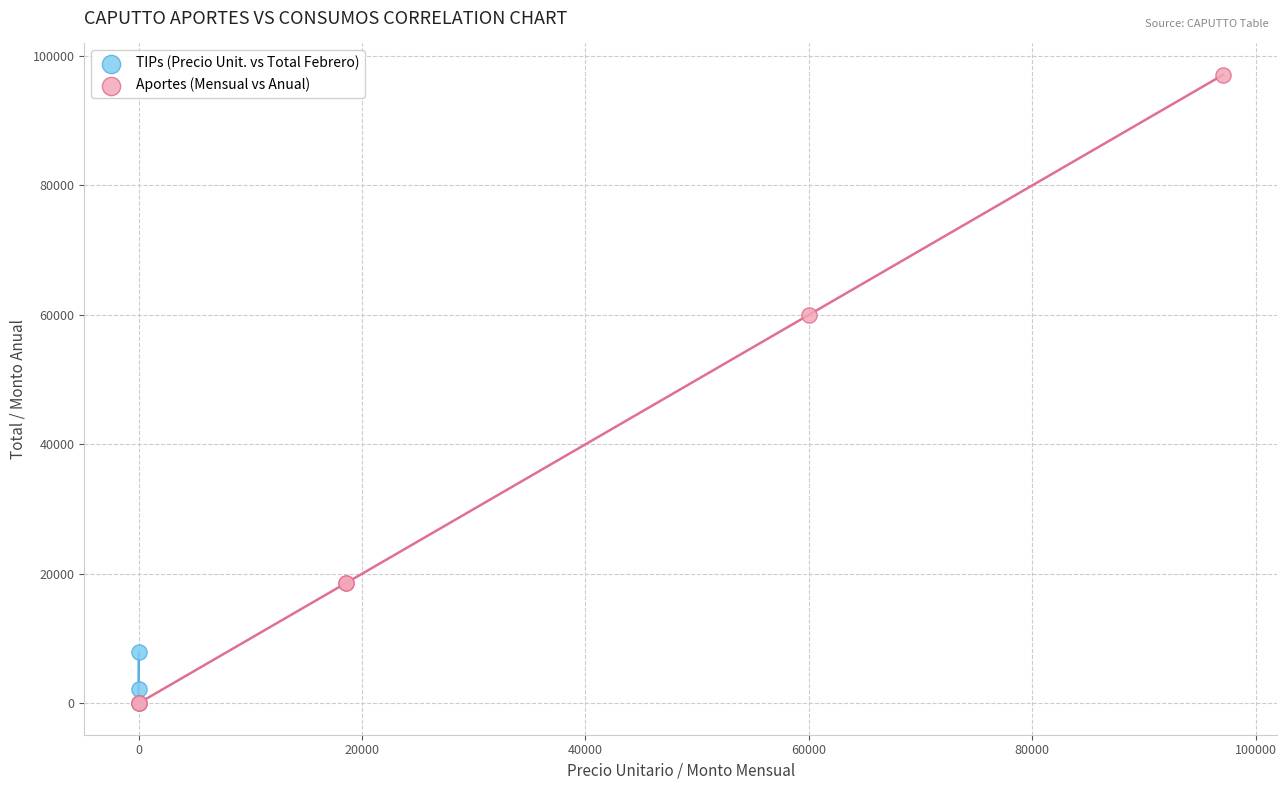

Which series contains the highest Y value?

Aportes (Mensual vs Anual)